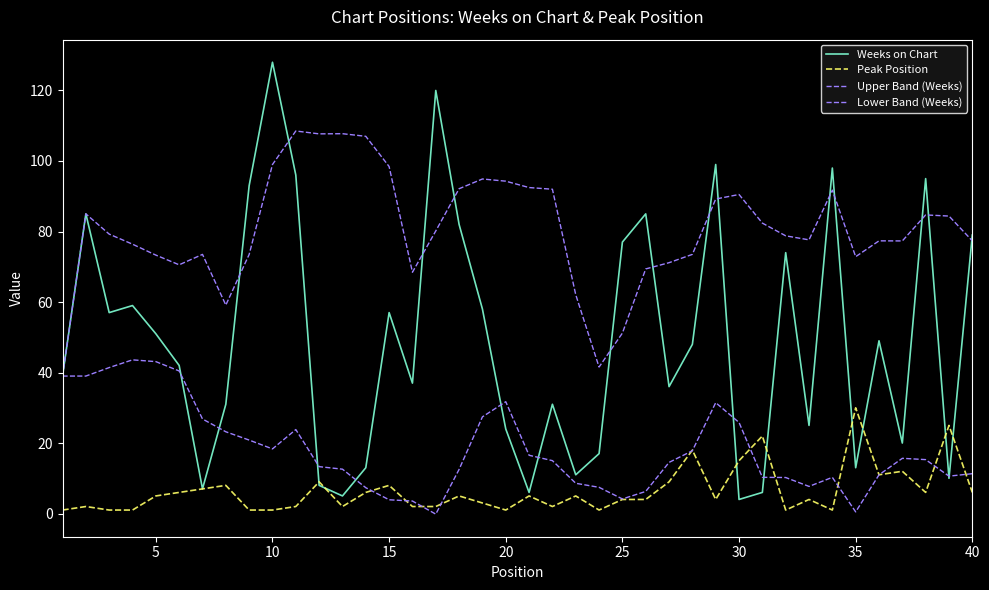

At how many categories does at least one series exceed 59?

38